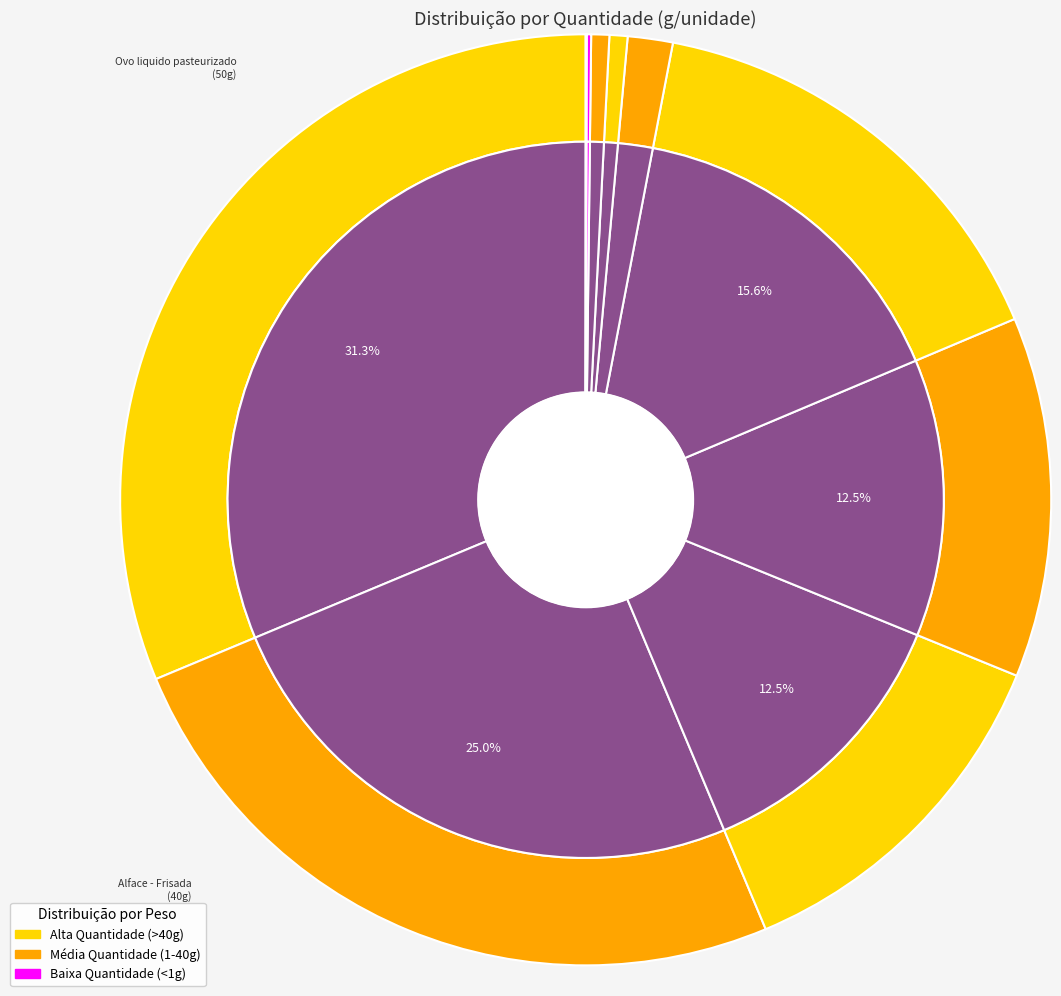

What percentage is the Beterraba slice, to the nearest percent?

13%